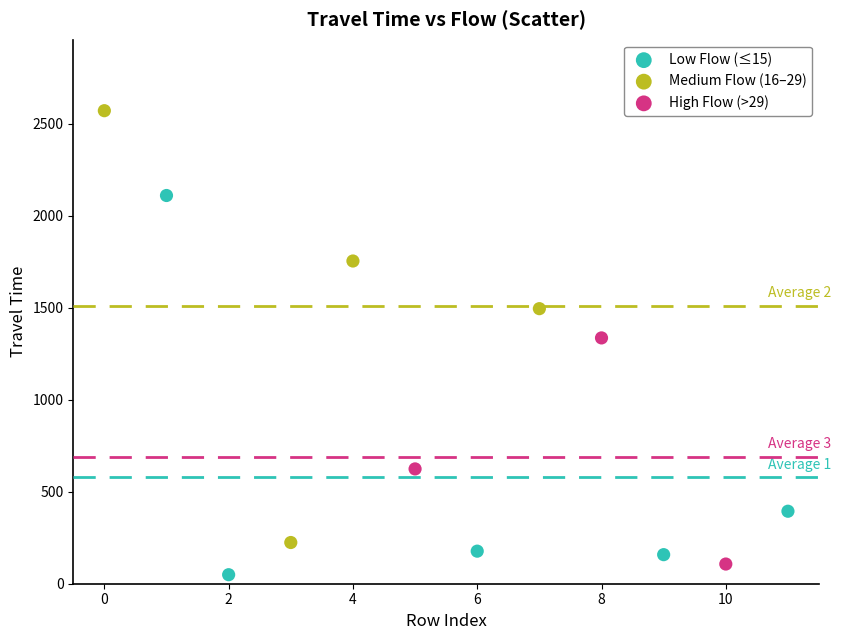

Which series has the largest Y range (max minus min)?

Medium Flow (16–29)